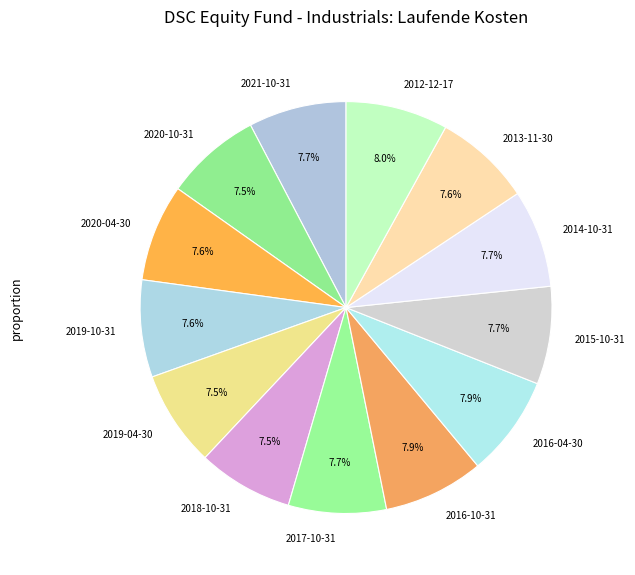

Is there any slice that represents more than half of the pie?

No